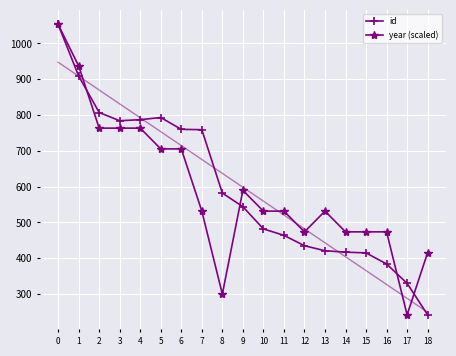

What is the difference between the year (scaled) values at 5 and 15?

231.7